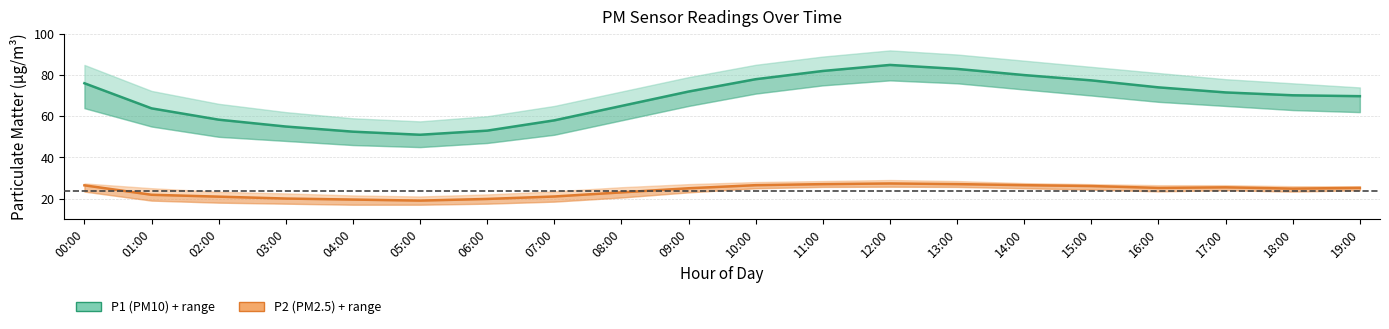

At which category does P2 (PM2.5) reach its first local valley?

05:00